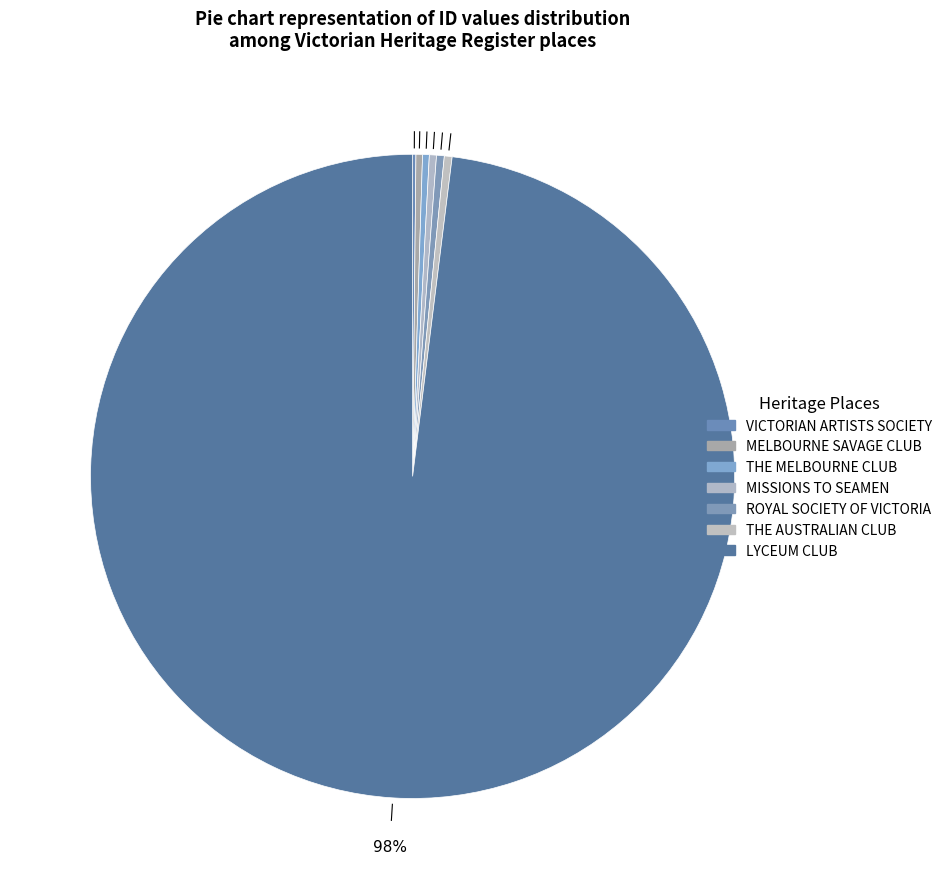

To the nearest percent, what is the combined percentage of LYCEUM CLUB and THE MELBOURNE CLUB?

98%